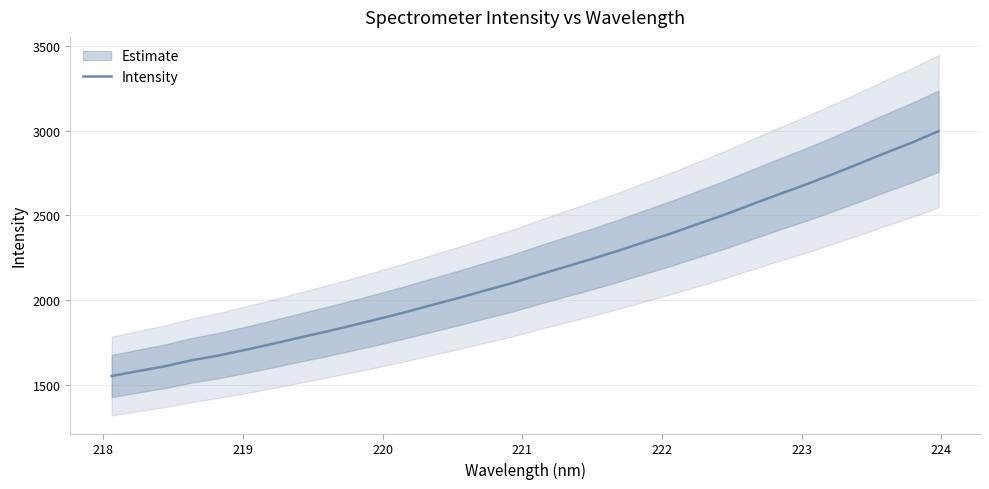

What is the maximum value for Intensity?

2998.2